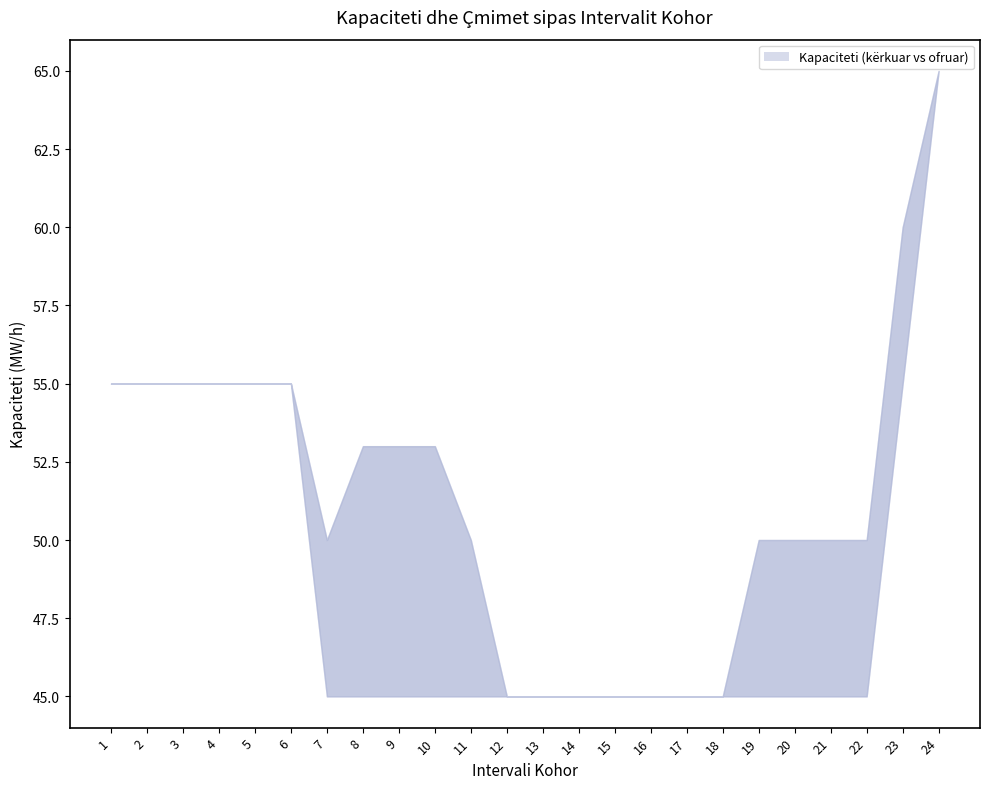

What is the value of the Kapaciteti total i ofruar (MW/h) point at the 16th from the left?

45.0